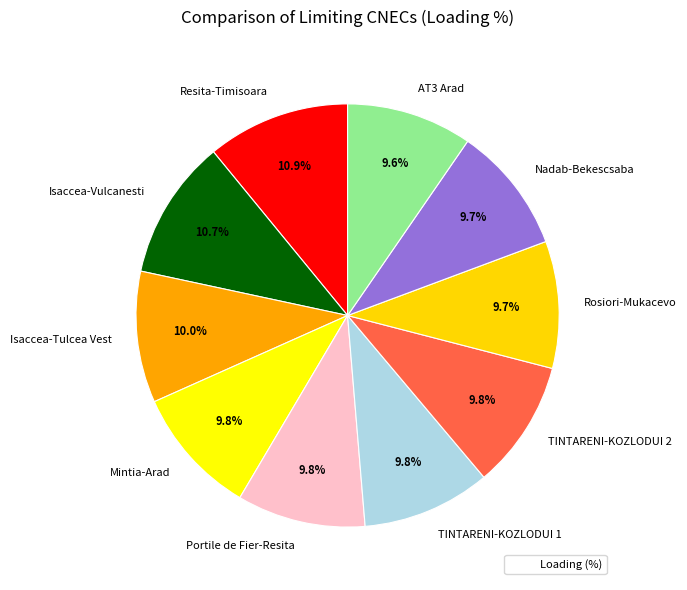

Do Rosiori-Mukacevo and Isaccea-Vulcanesti together represent more than half of the pie?

No